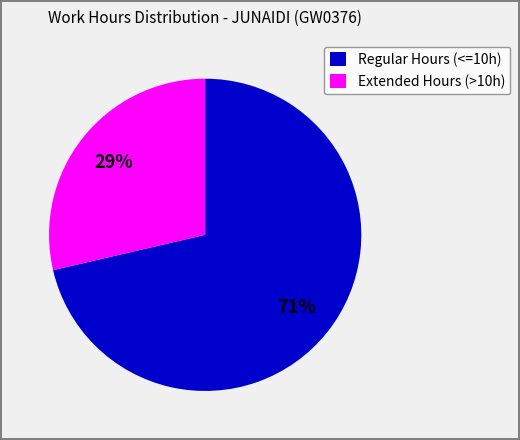

Count the number of slices in the pie.

2